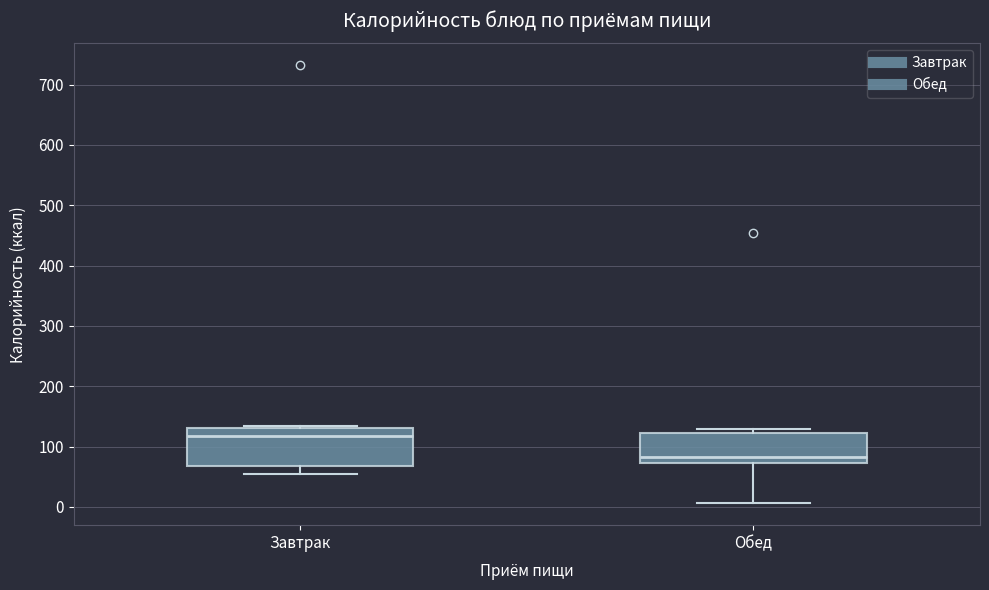

Reading left to right, transcribe this box plot: for each box, give where its median line is, the range the box spans, and where its two whiskers end, as read against the y-axis. The values are not printed on the chart, so give them approximately, as read against the axis.

Завтрак: median 120, box 70 to 130, whiskers 50 to 130
Обед: median 80, box 70 to 120, whiskers 10 to 130